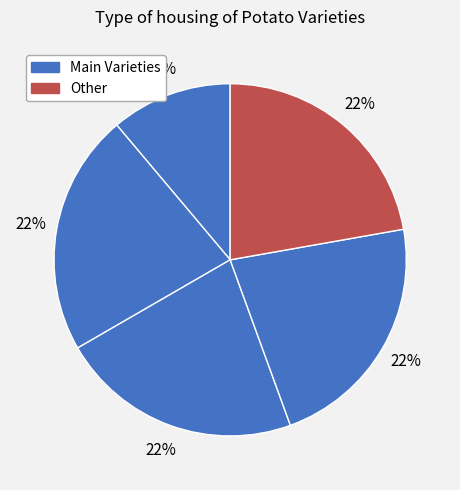

How many slices are in this pie chart?

5